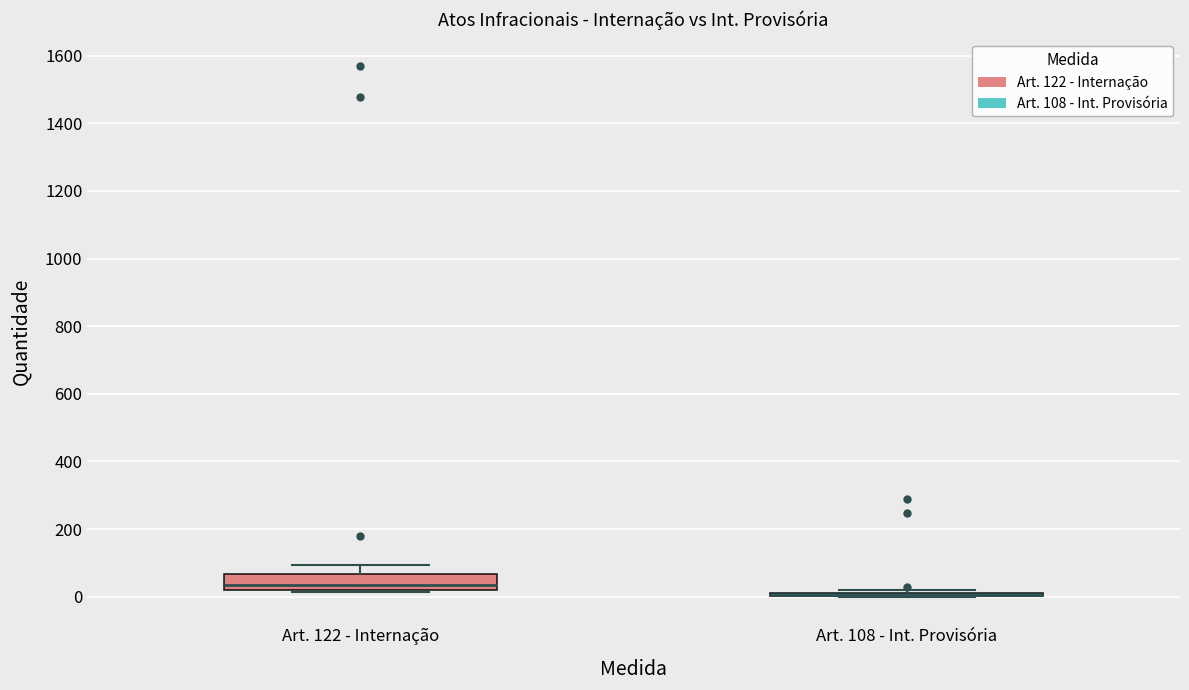

Reading left to right, transcribe this box plot: for each box, give where its median line is, the range the box spans, and where its two whiskers end, as read against the y-axis. The values are not printed on the chart, so give them approximately, as read against the axis.

Art. 122 - Internação: median 40, box 20 to 60, whiskers 20 (just below the box's lower edge) to 100
Art. 108 - Int. Provisória: box collapsed to a line at 0, whiskers 0 to 20